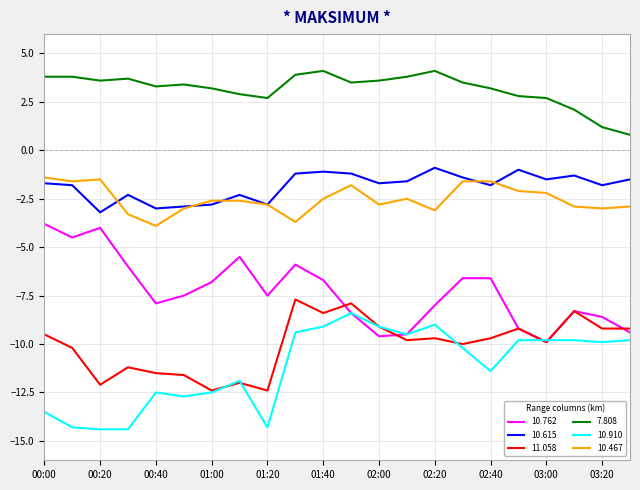

What is the difference between the second highest and minimum values in the 11.058 series?

4.5